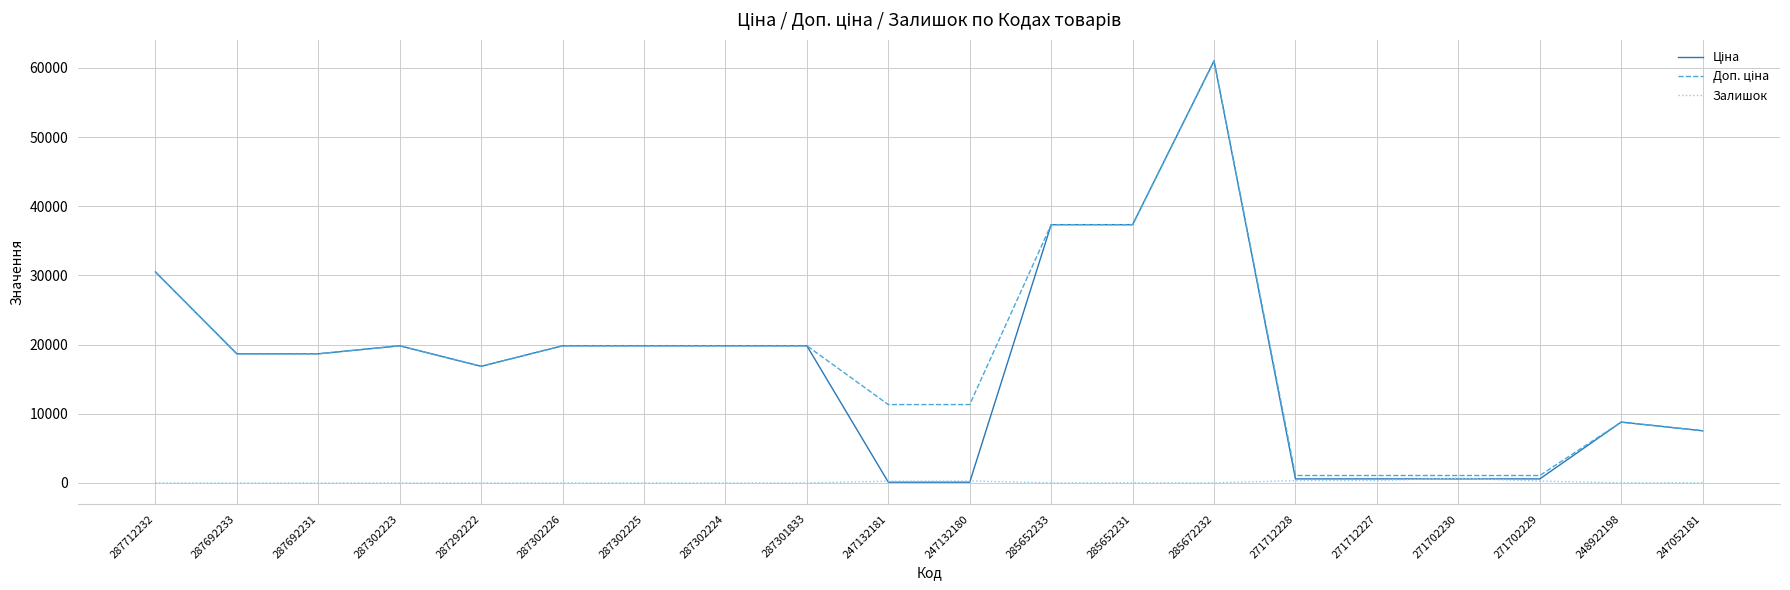

How many lines are shown in the chart?

3